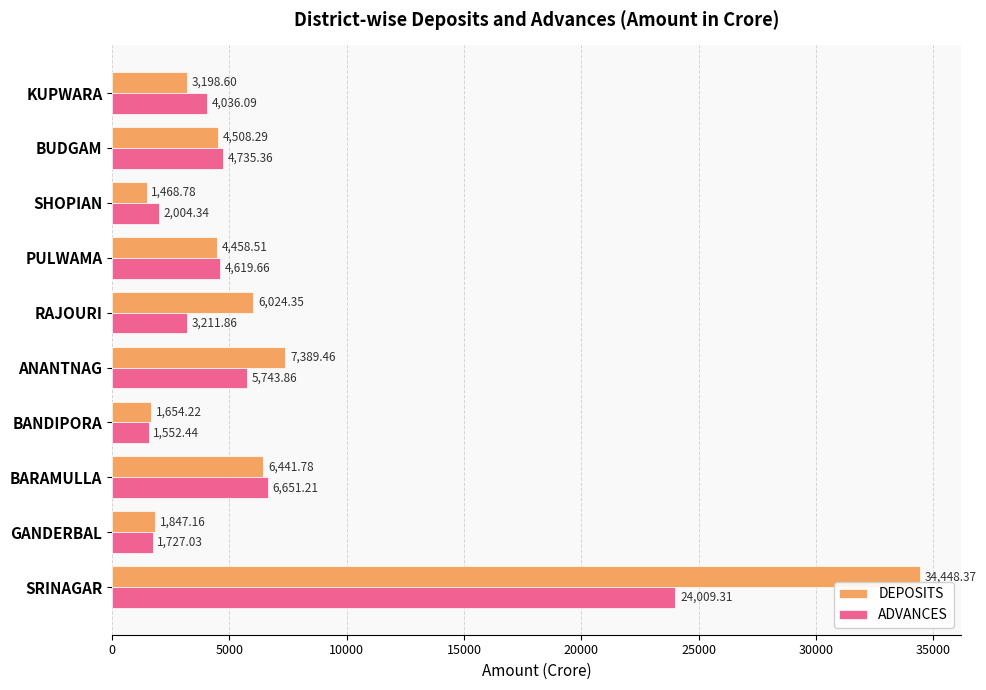

How many data points does each series have?

10